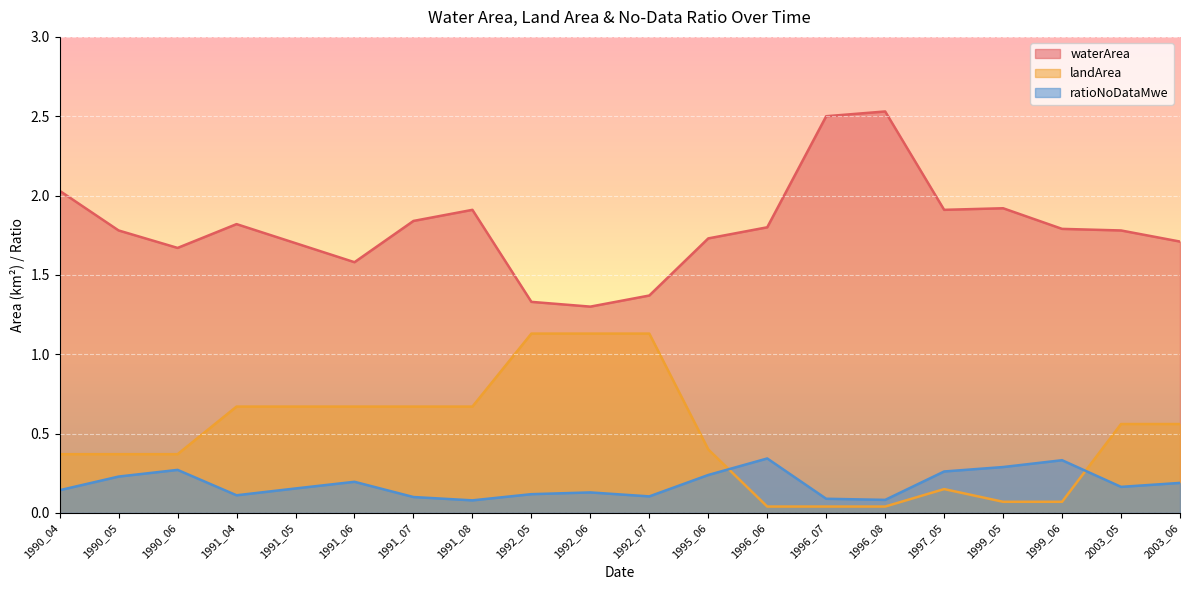

At which category does waterArea reach its first local valley?

1990_06